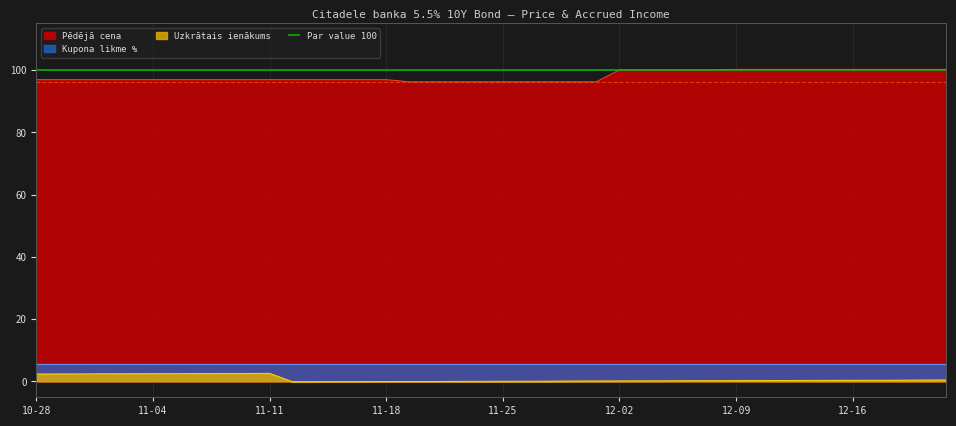

True or false: Uzkrātais ienākums has a value of 0.3 at 2024-12-13.

True